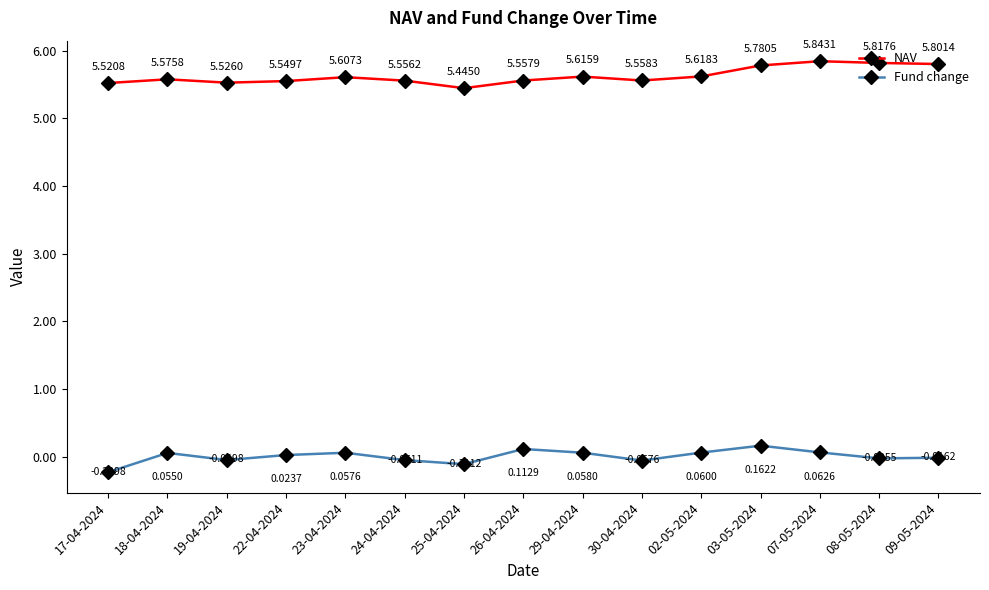

At which category is the sum across all series the highest?

03-05-2024